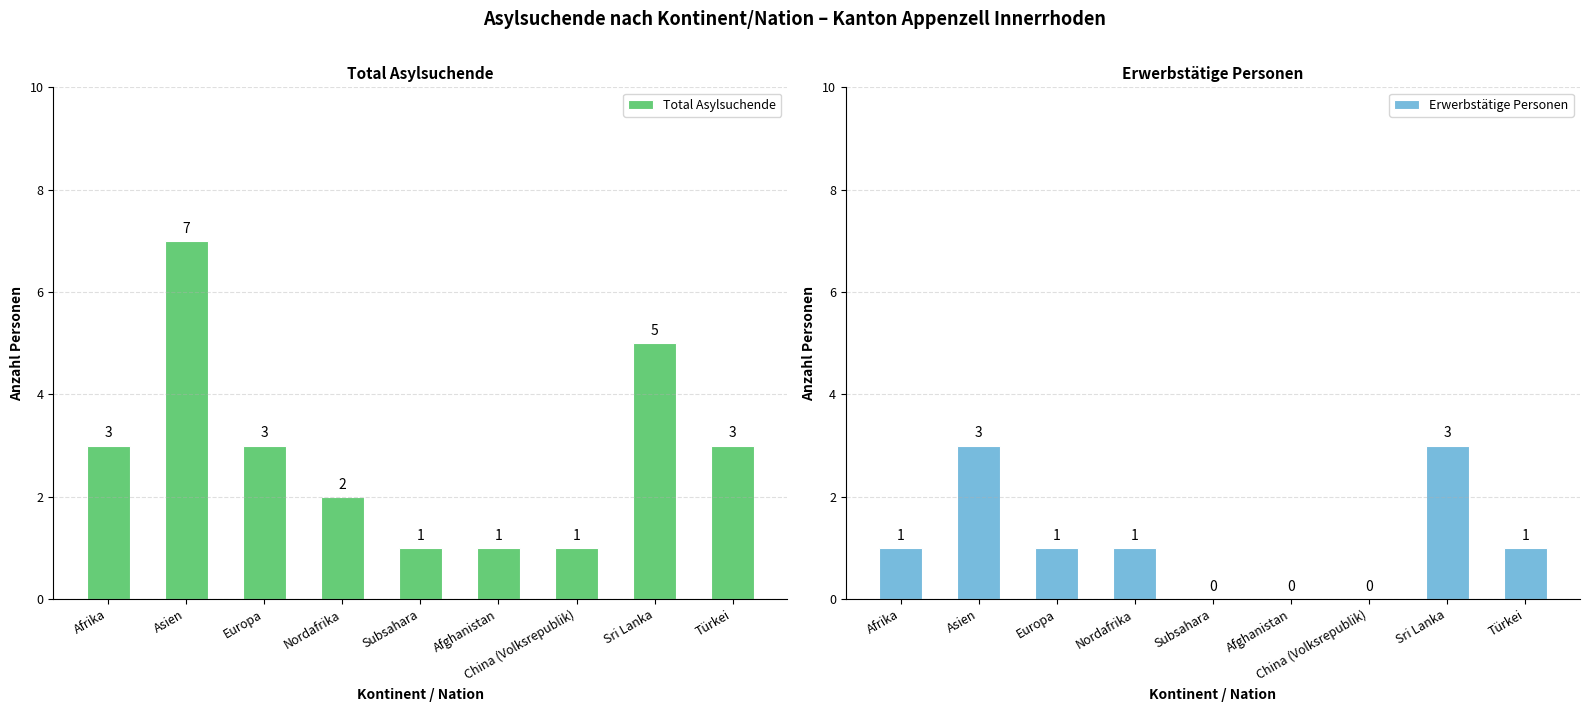

Between Afrika and Subsahara, which series saw the biggest shift?

Total Asylsuchende